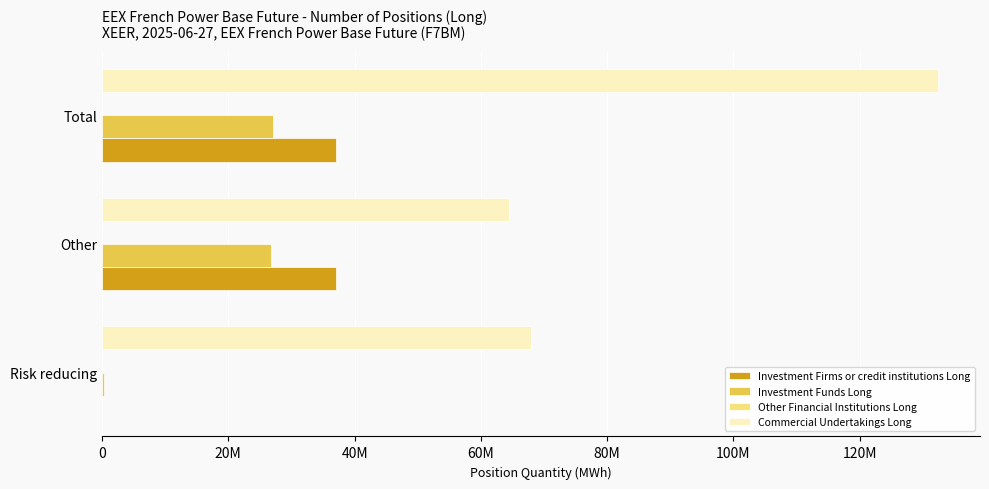

How many groups of bars are there?

3